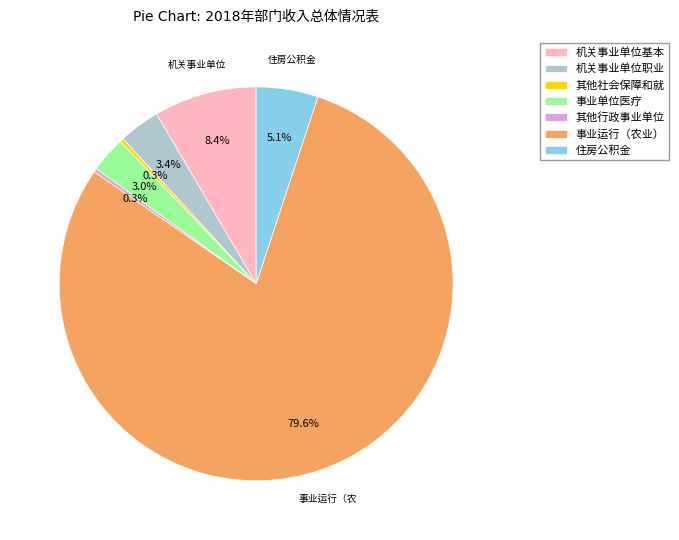

Does any single category account for the majority?

Yes